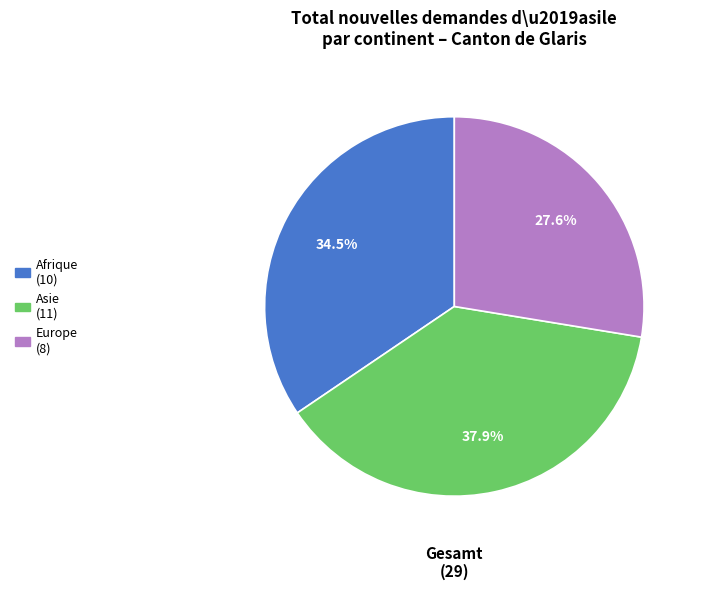

Is there any slice that represents more than half of the pie?

No